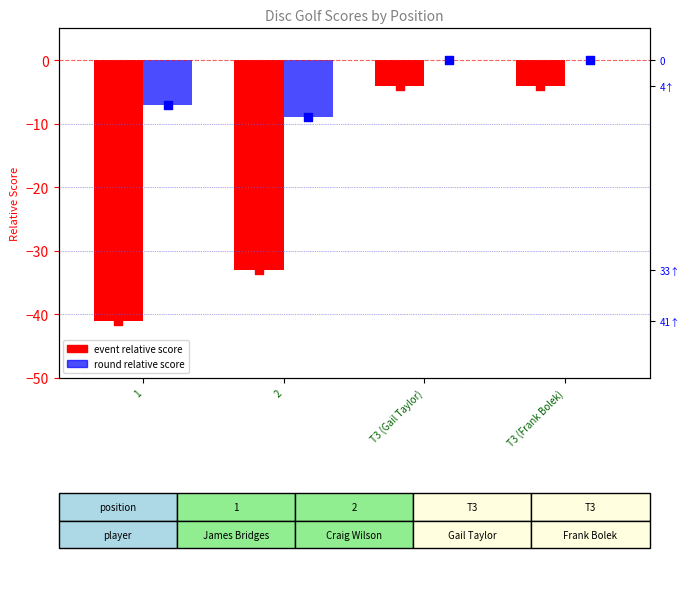

Which series contains the lowest Y value?

event relative score